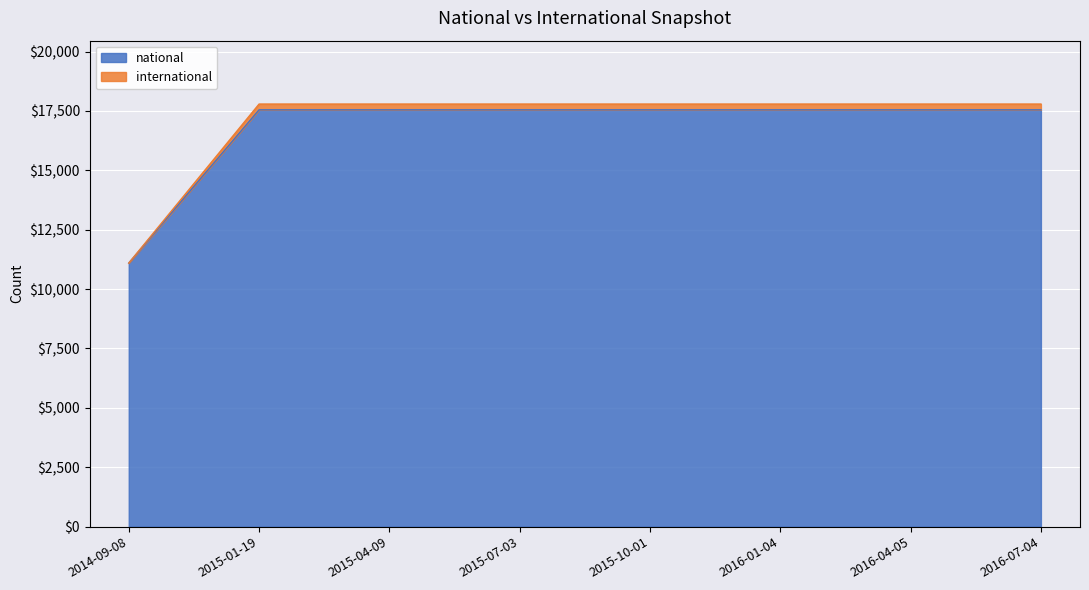

What is the label of the 4th point from the left?

2015-07-03